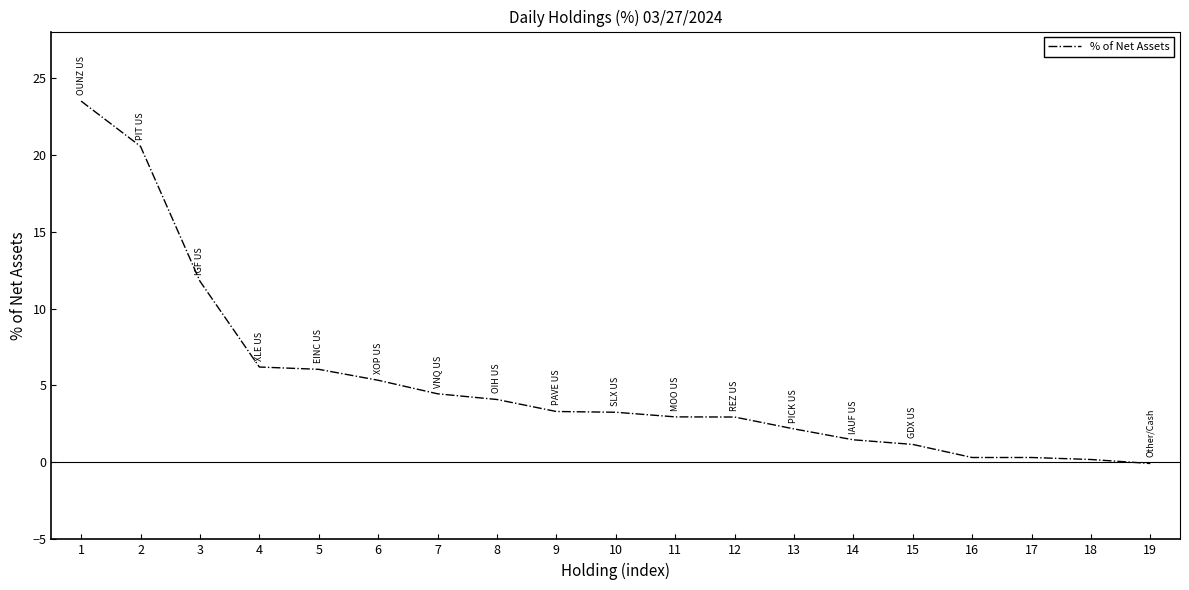

What is the change in value from 3 to 10?

-8.5